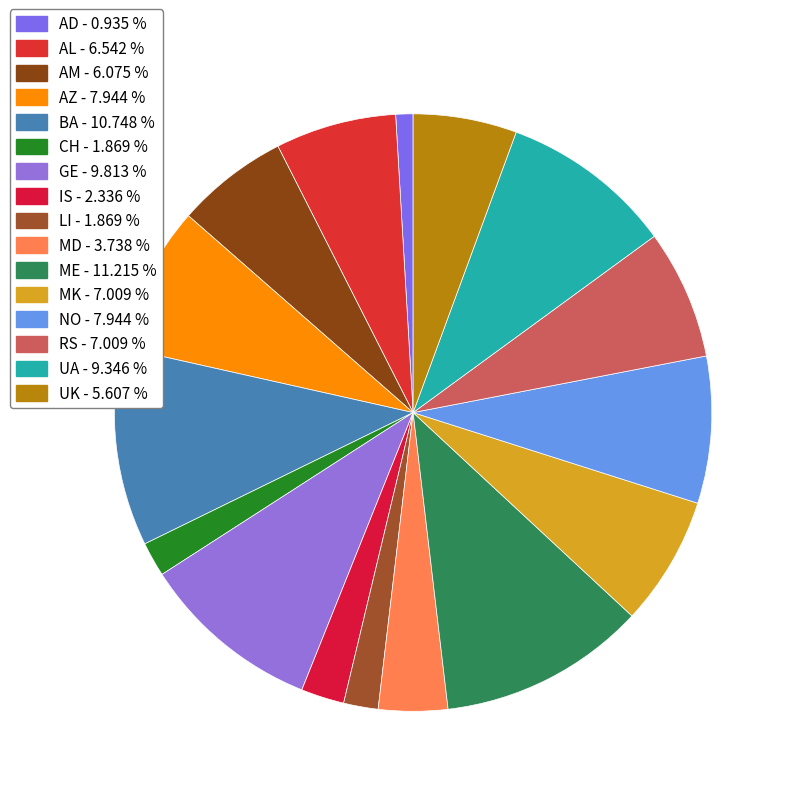

How many slices are in this pie chart?

16